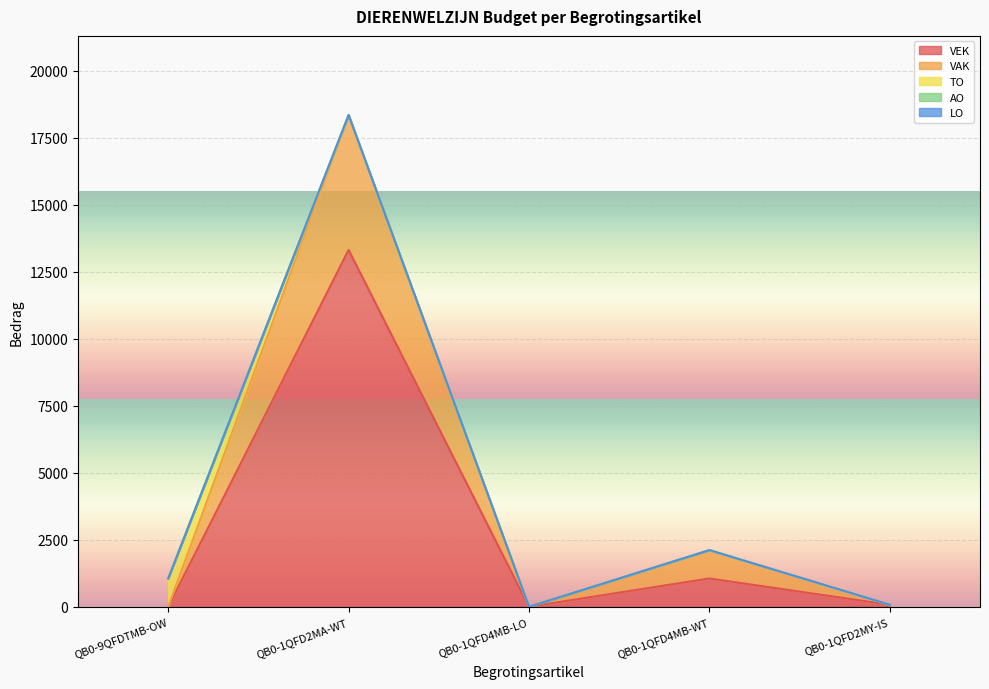

At how many categories does at least one series exceed 2231?

1